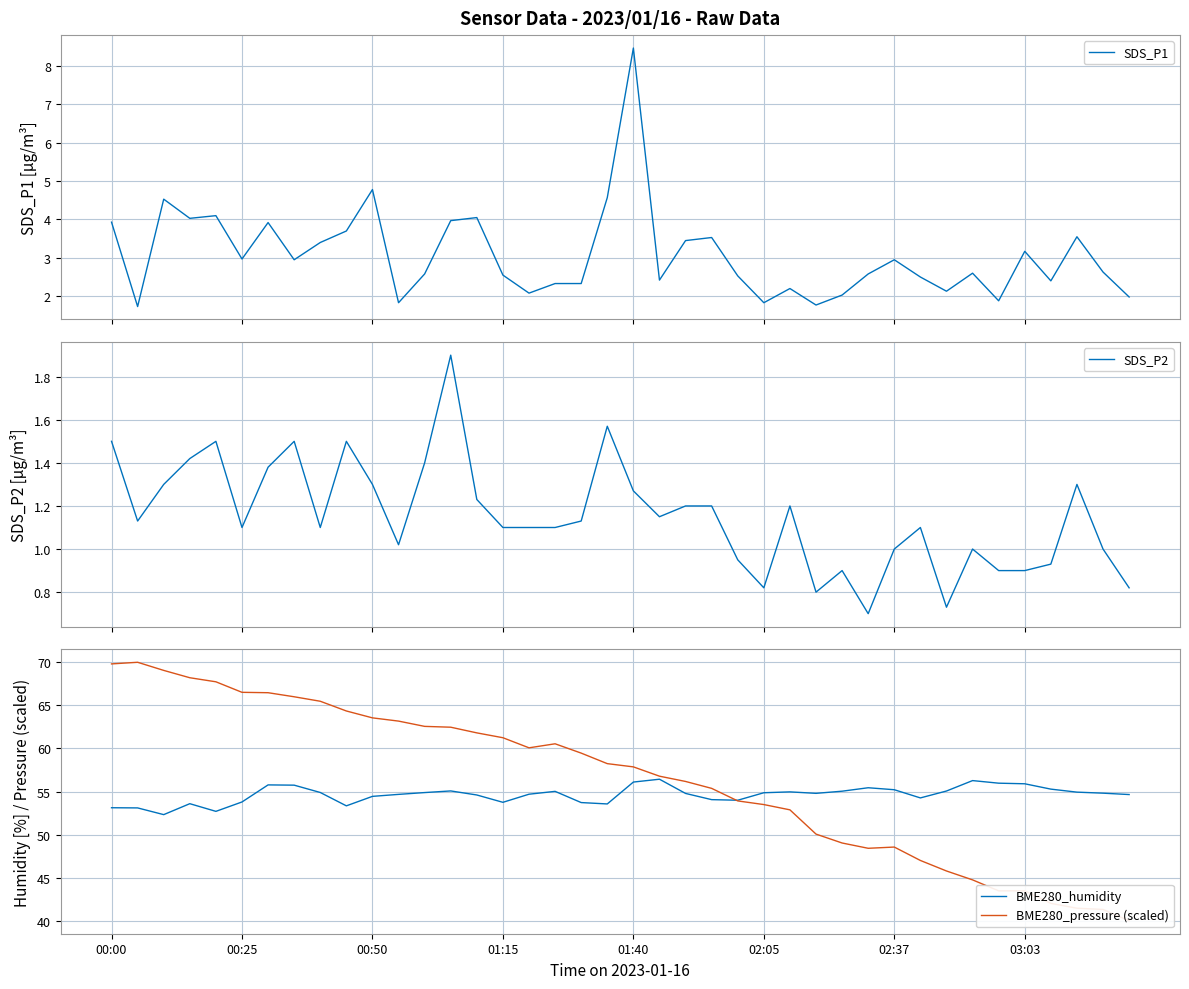

The BME280_humidity series shows 25.7 at 01:40. True or false?

False